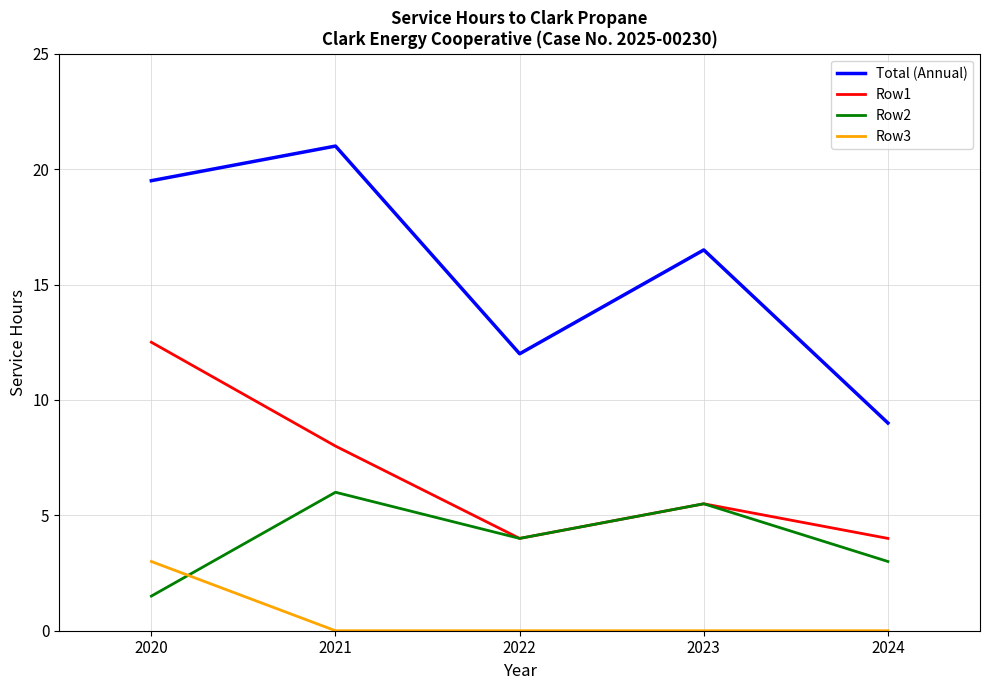

Which category has the lowest value in the Total (Annual) series?

2024